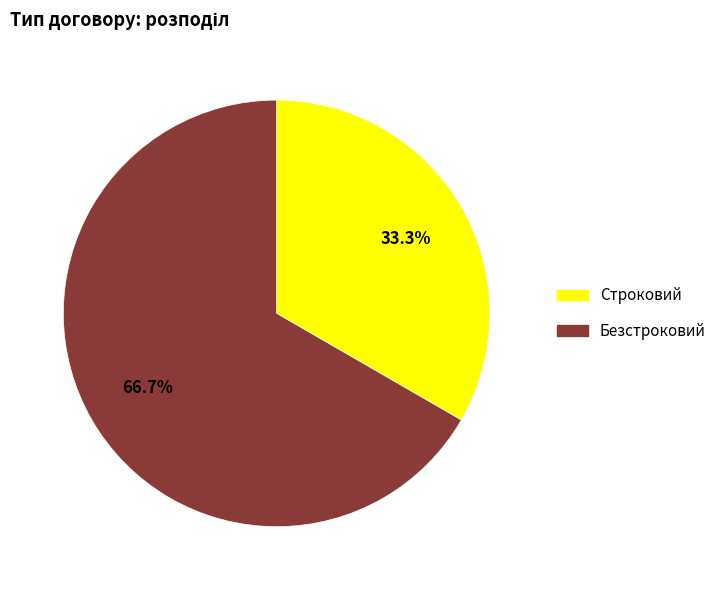

Is the sum of Строковий and Безстроковий greater than half?

Yes